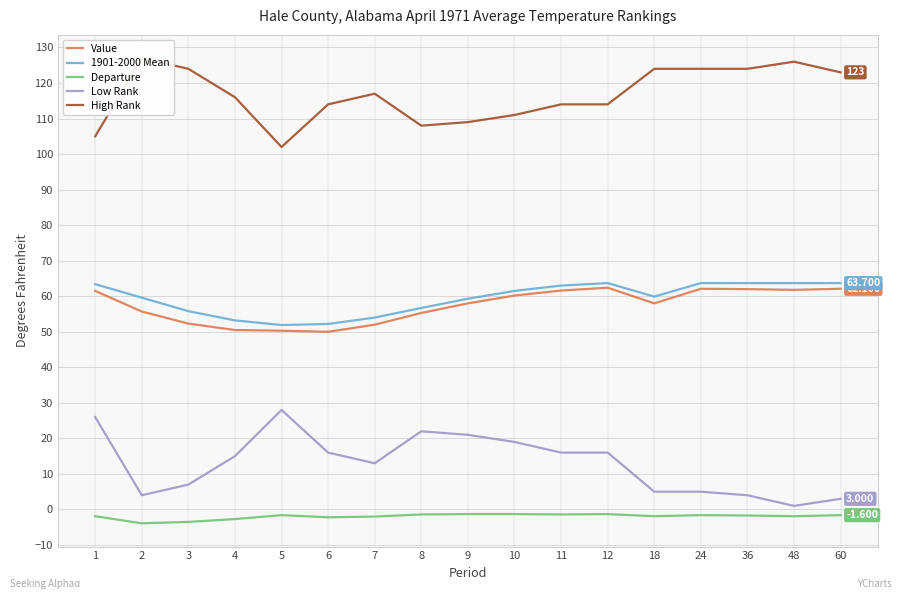

What is the maximum value shown in the chart?

127.0